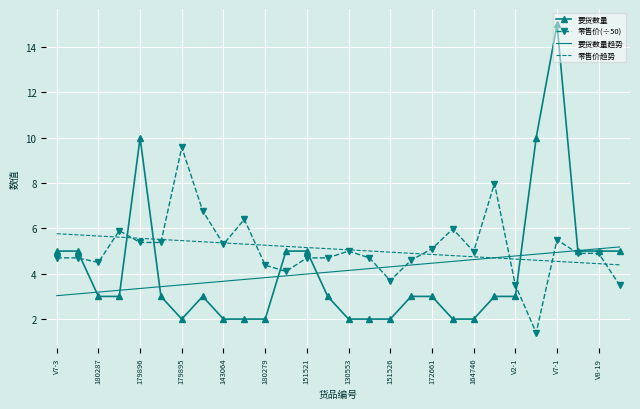

At how many categories does at least one series exceed 7?

5